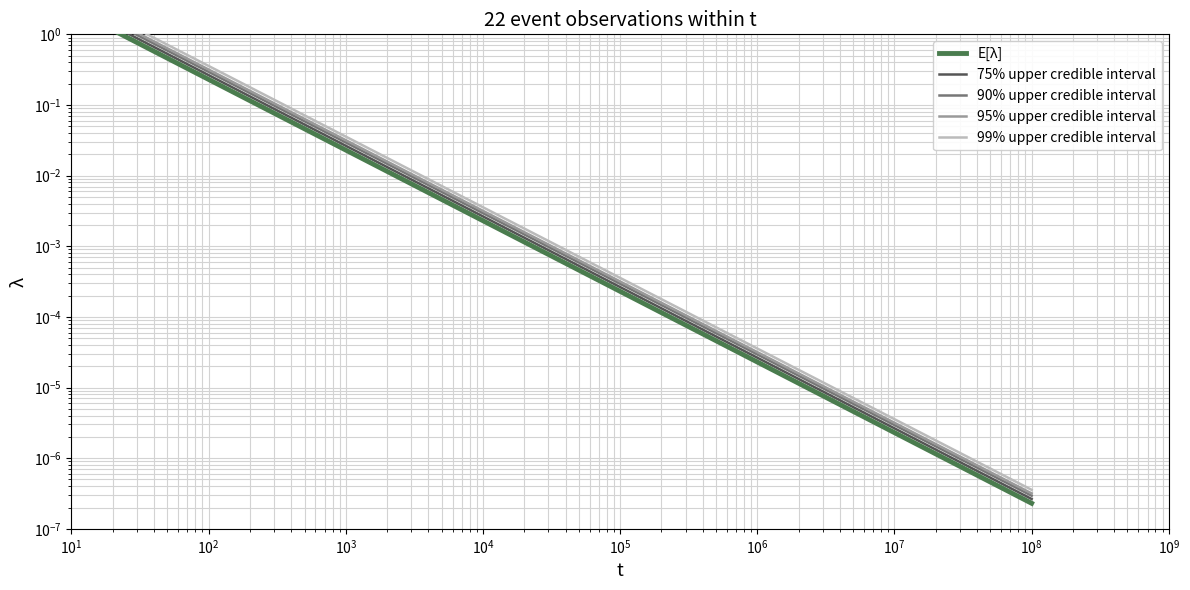

True or false: 99% upper credible interval has more than 0 points higher than both neighbors.

False